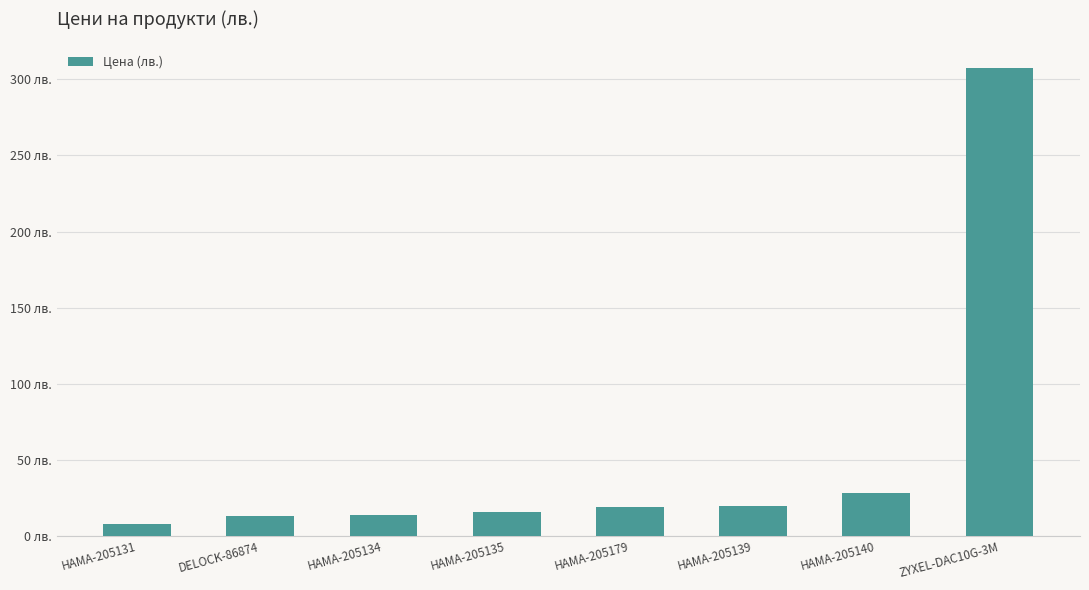

Reading left to right, what are all the values shown in this chart?

8.2	13.0	13.6	15.6	19.2	19.8	28.3	307.7